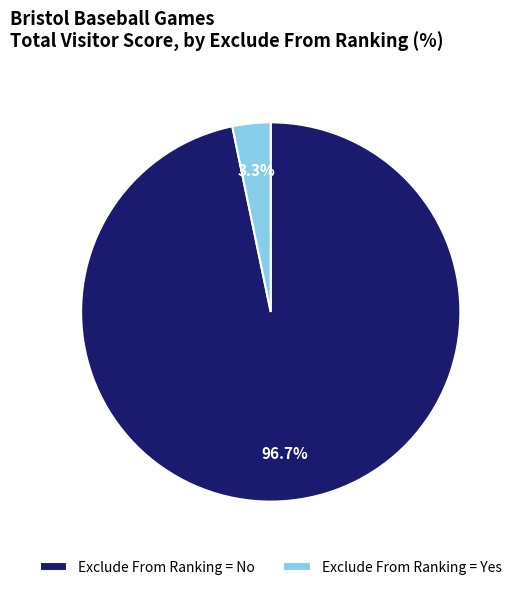

Which category has the smallest portion of the pie?

Exclude From Ranking = Yes